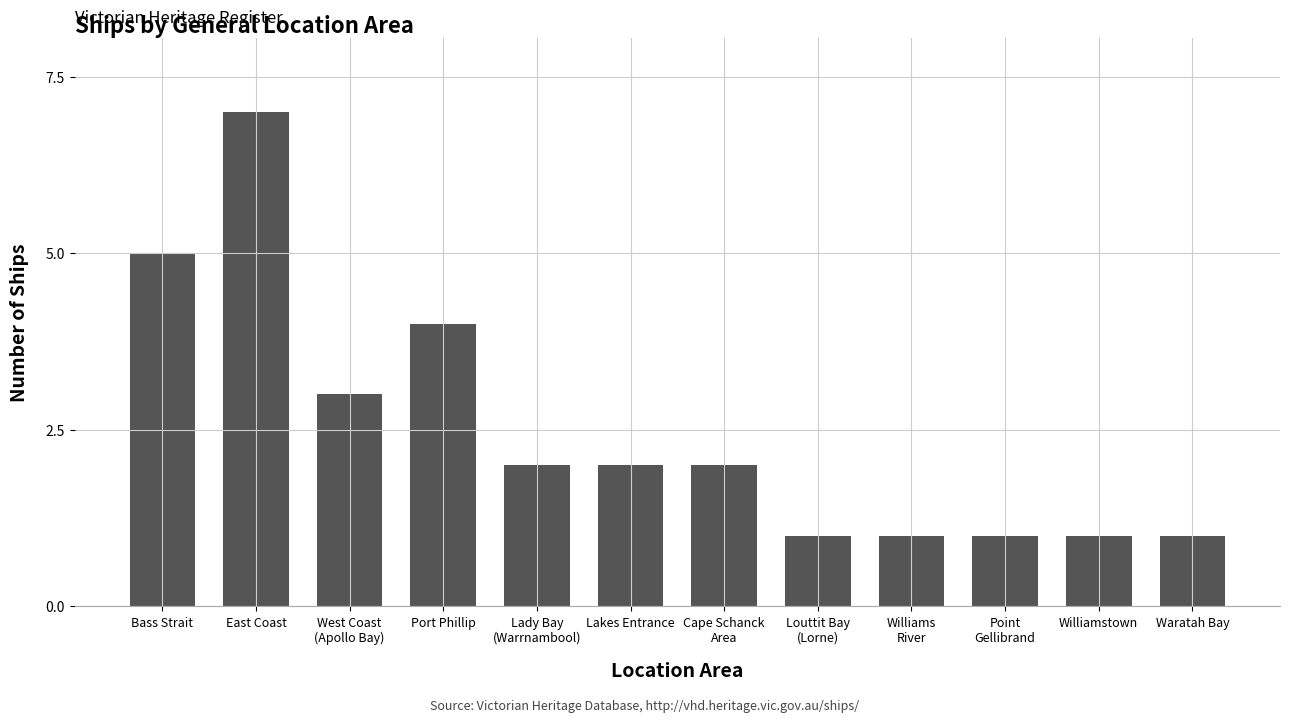

How many distinct data groups are displayed?

1